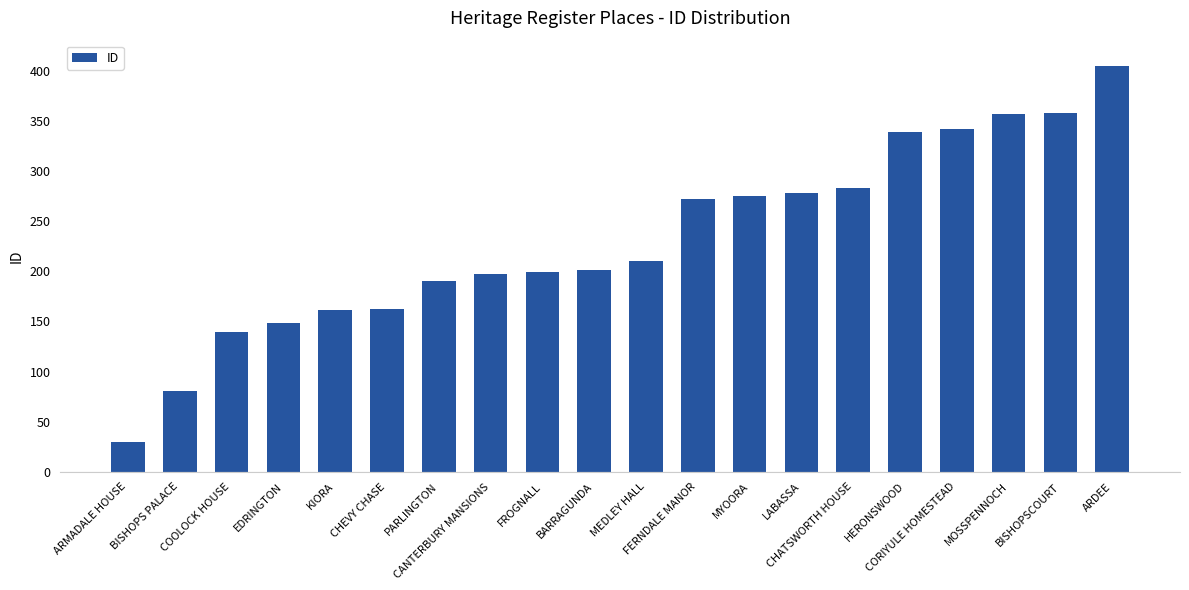

What is the sum of all values?

4627